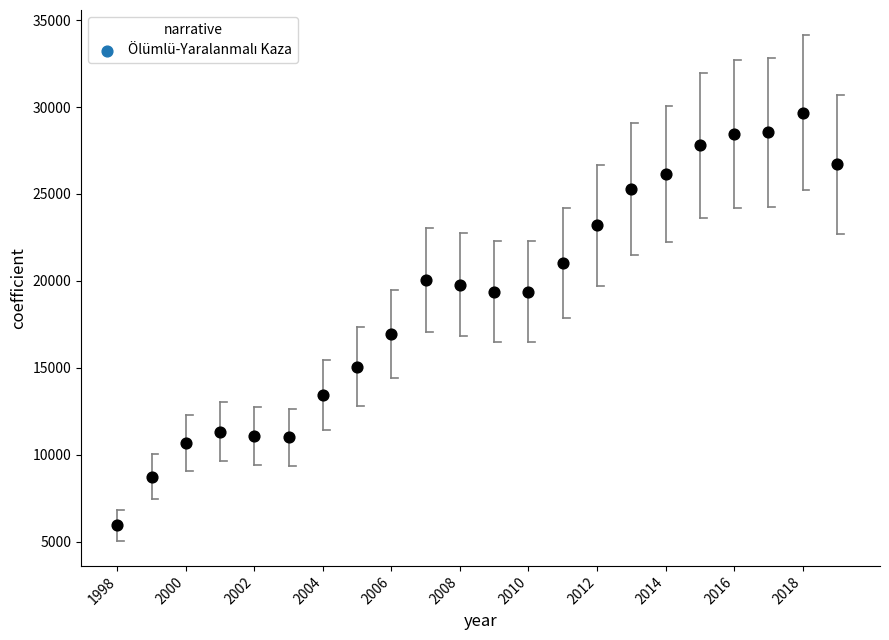

What Y value in the scatter plot is closest to 17818?

16951